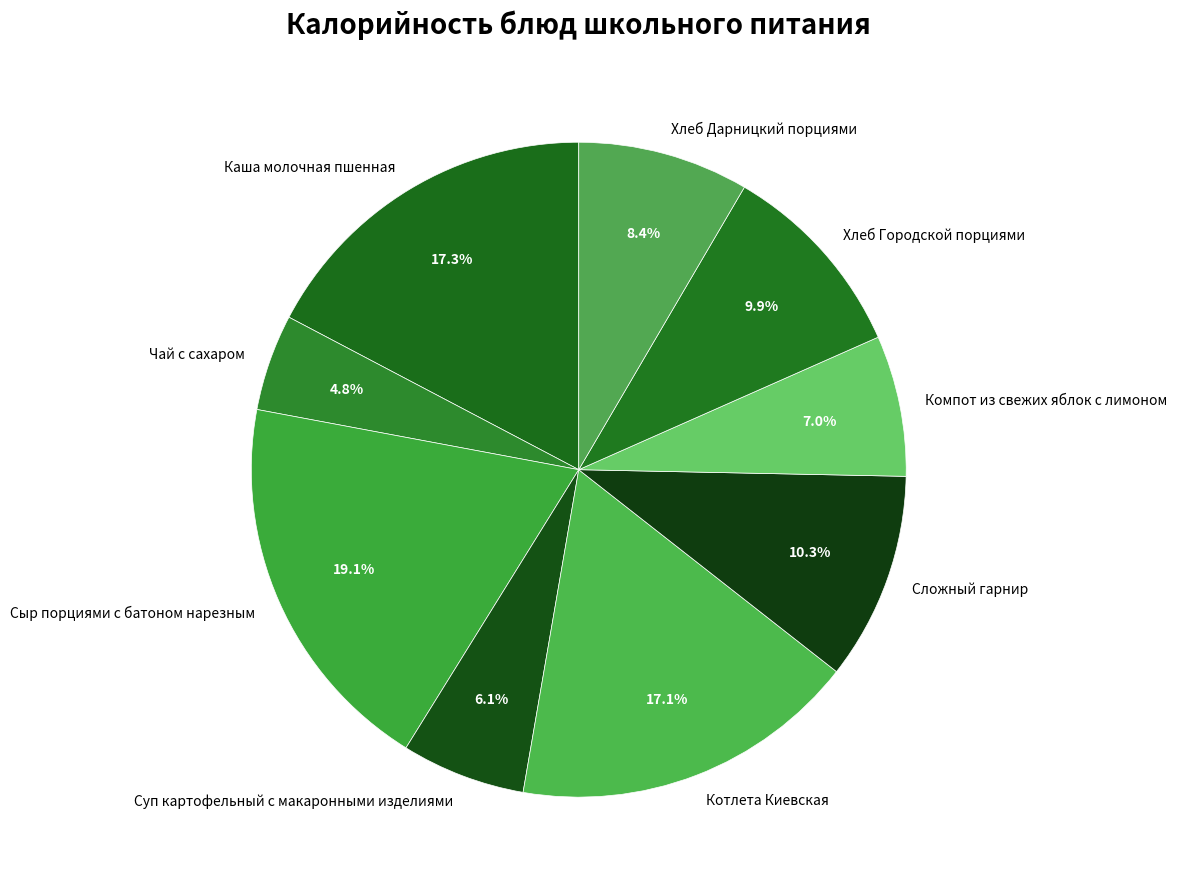

To the nearest percent, what is the average slice percentage?

11%